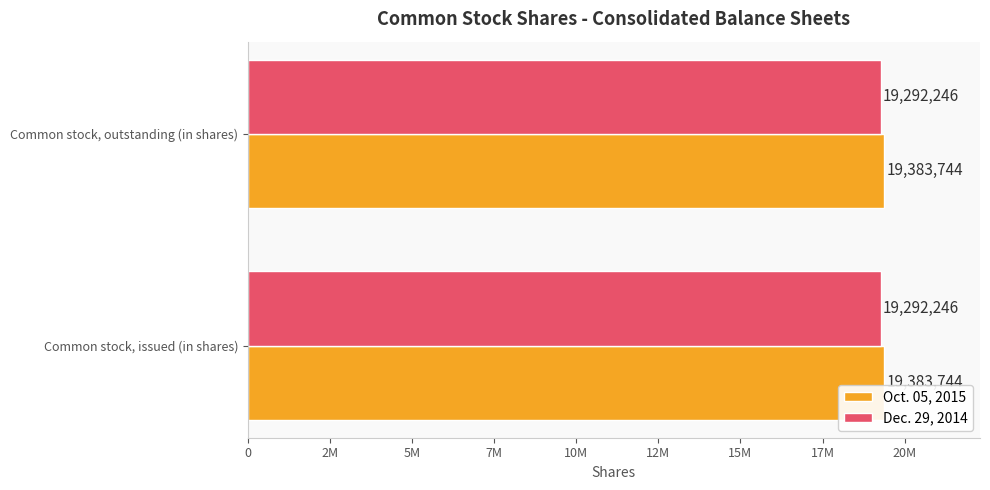

What are all the series names shown in the legend?

Oct. 05, 2015, Dec. 29, 2014